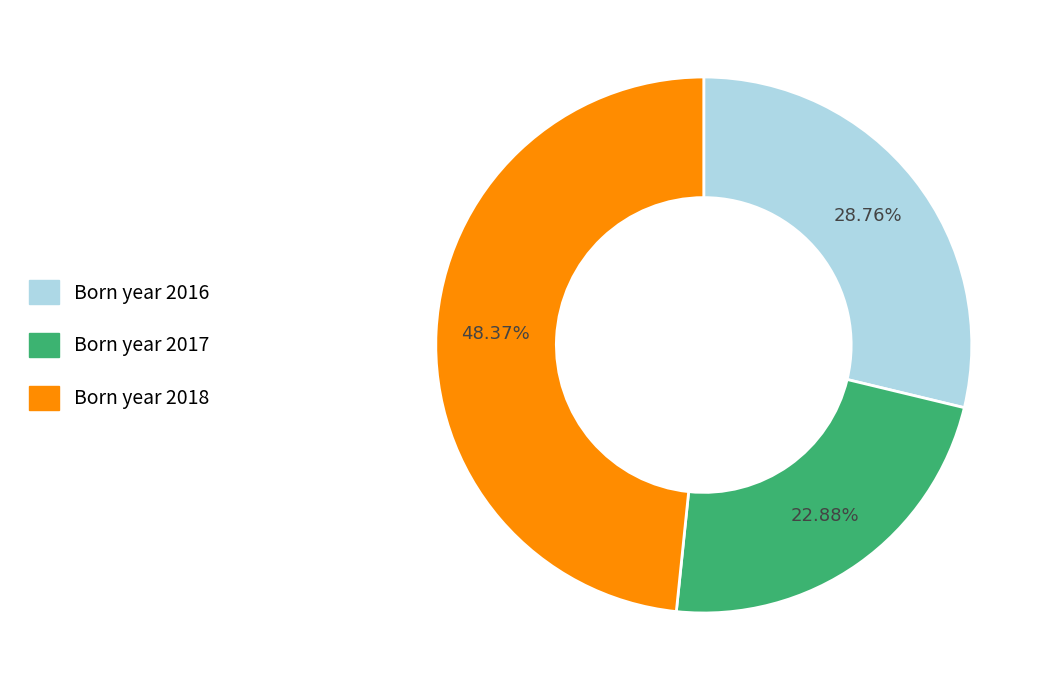

Does any single category account for the majority?

No